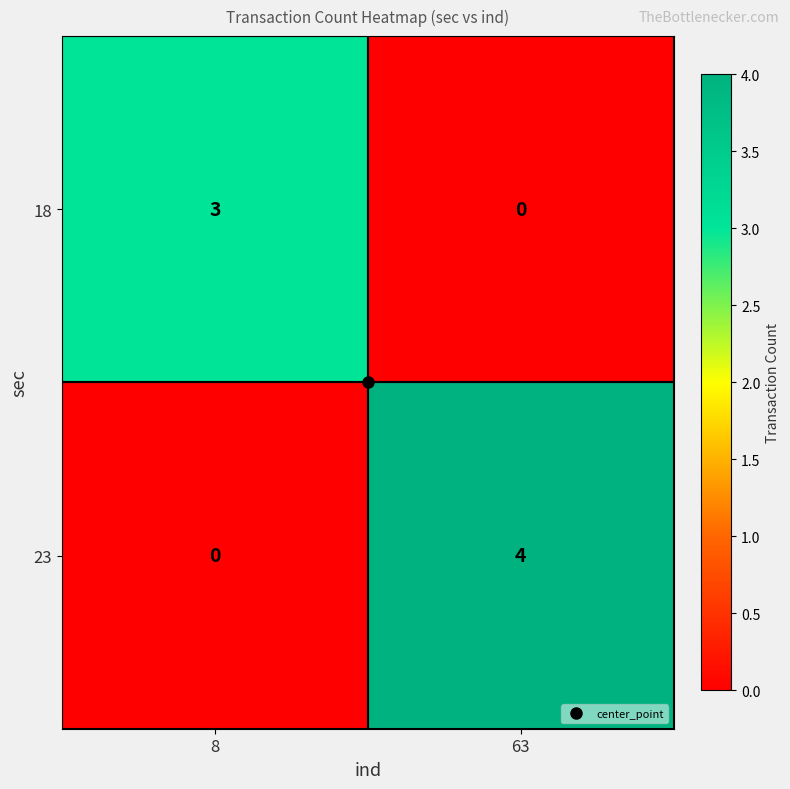

Rank the series by their average value, from highest to lowest.

23, 18